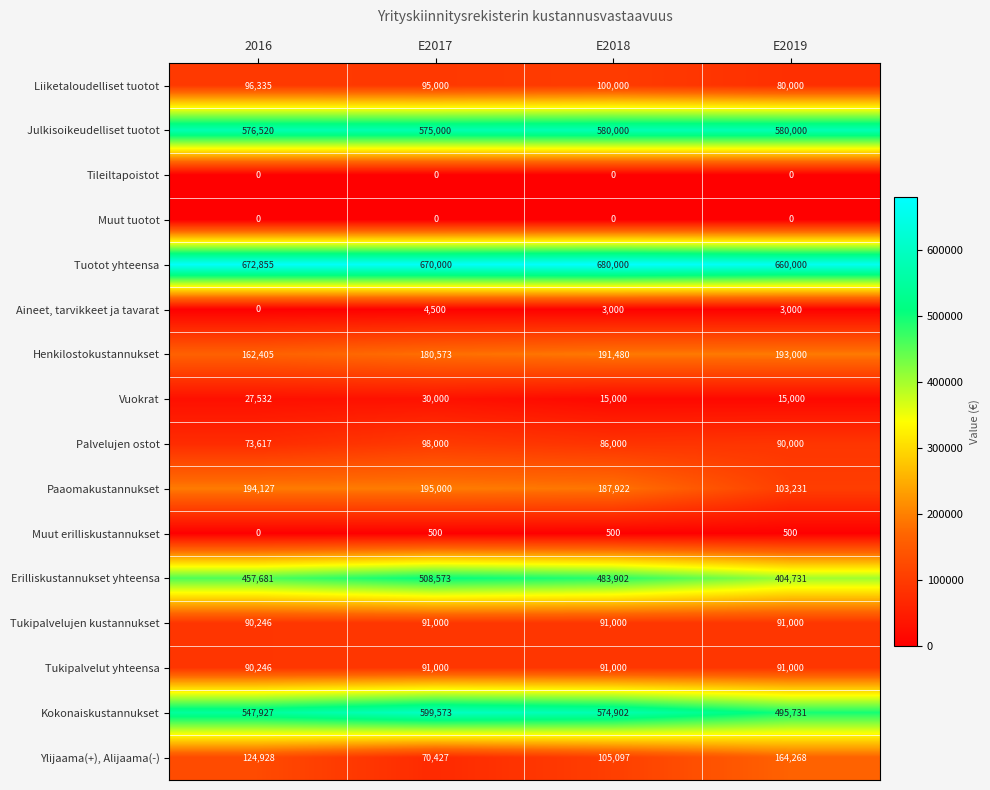

What is the average value of the Tukipalvelut yhteensa series?

90812